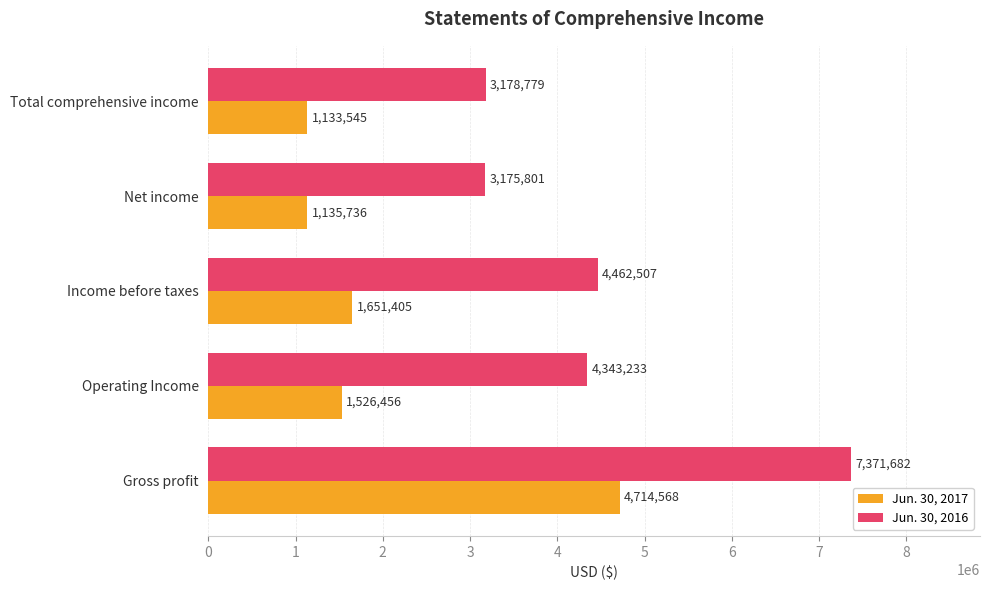

Rank the series by their average value, from highest to lowest.

Jun. 30, 2016, Jun. 30, 2017